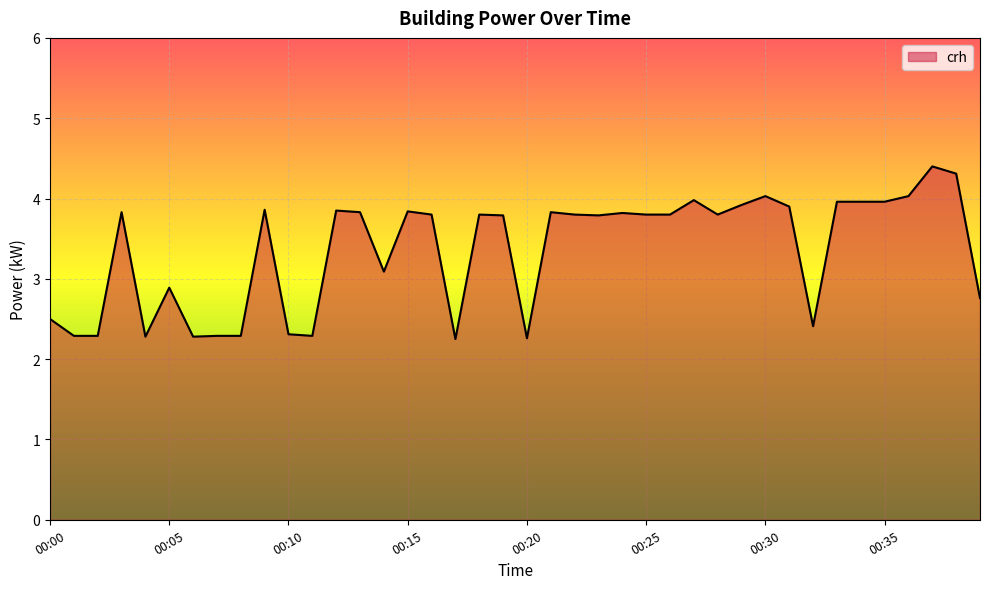

What is the average value?

3.4